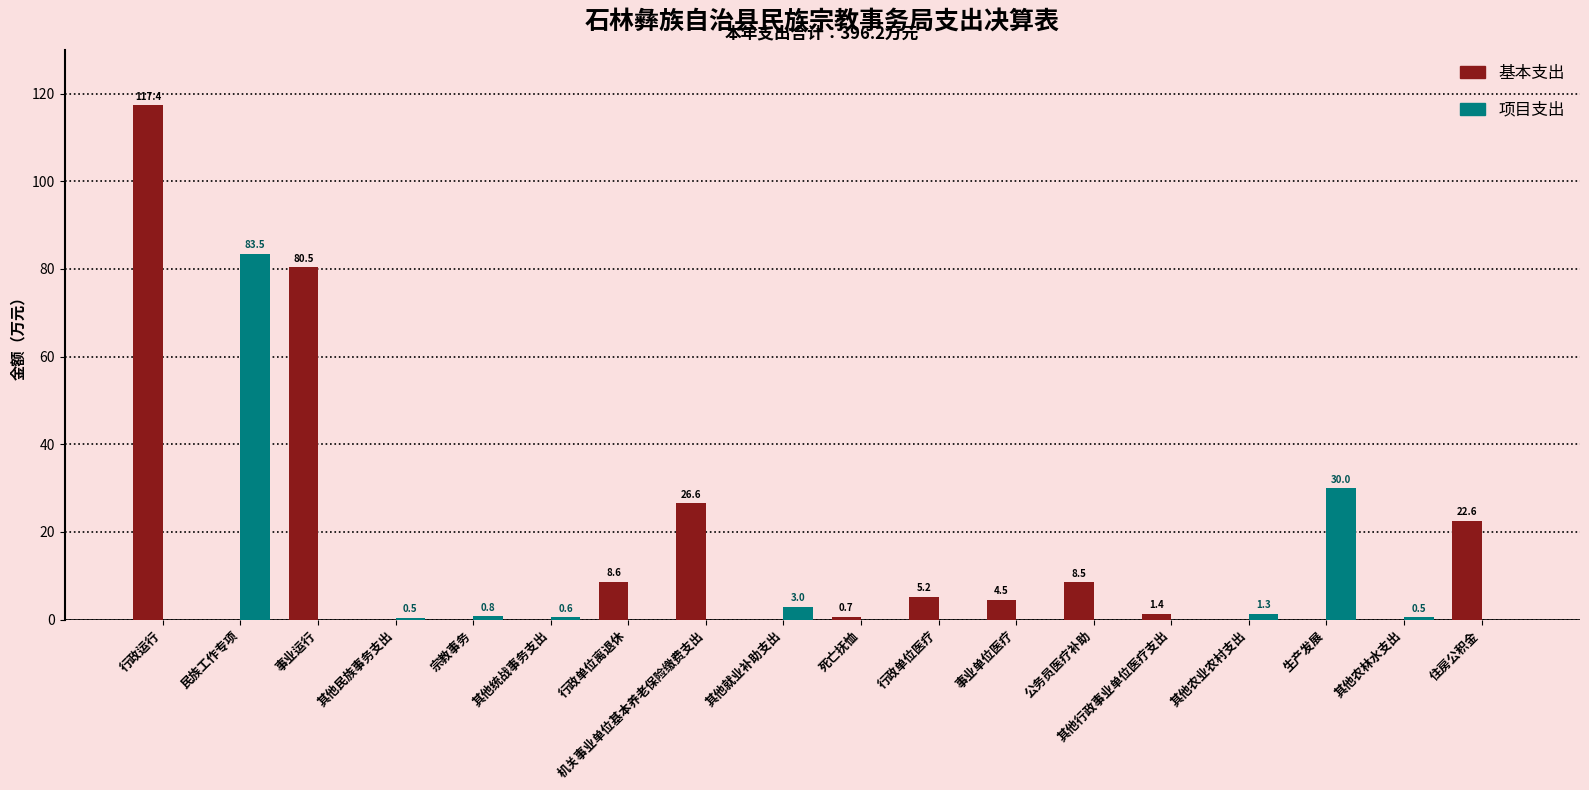

Is the value of 基本支出 at 住房公积金 greater than the value of 项目支出 at 宗教事务?

Yes